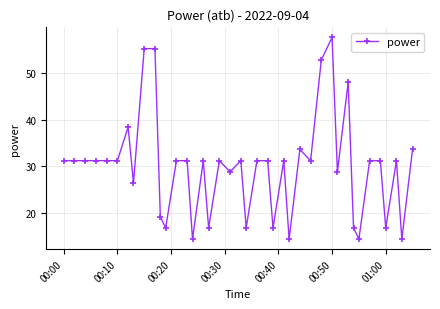

What is the smallest value displayed?

14.4